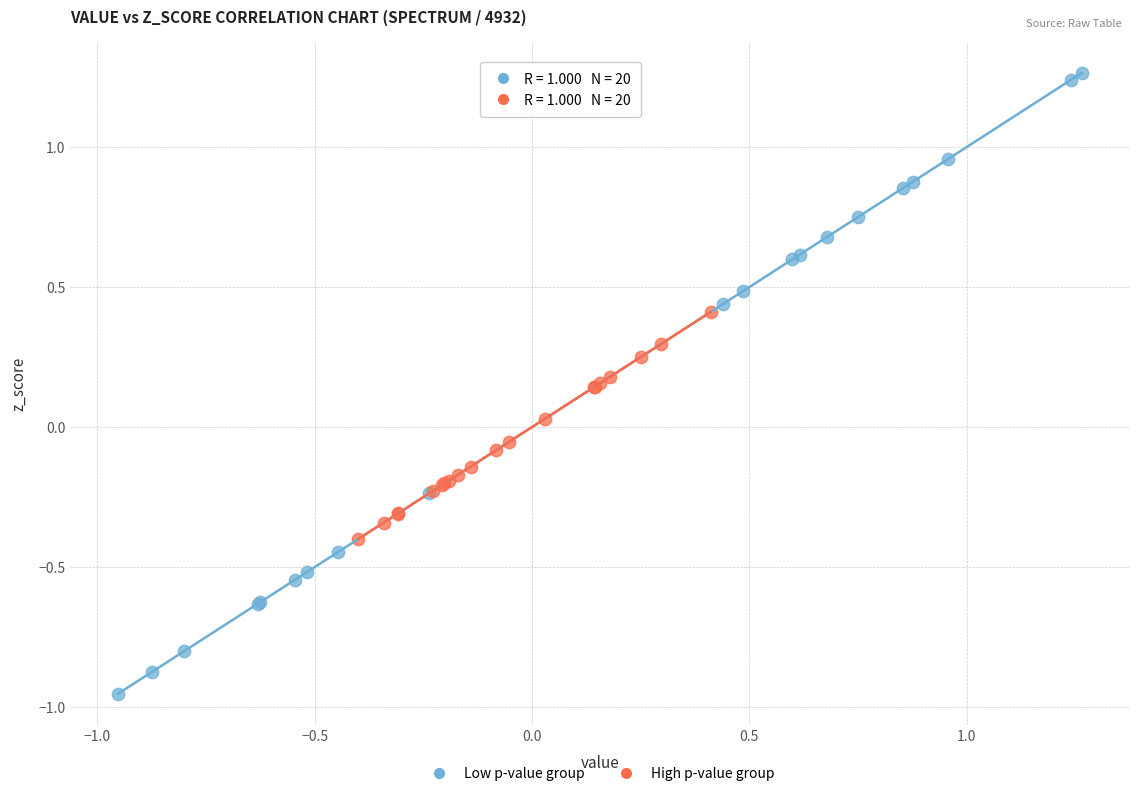

Which series contains the lowest Y value?

Low p-value group